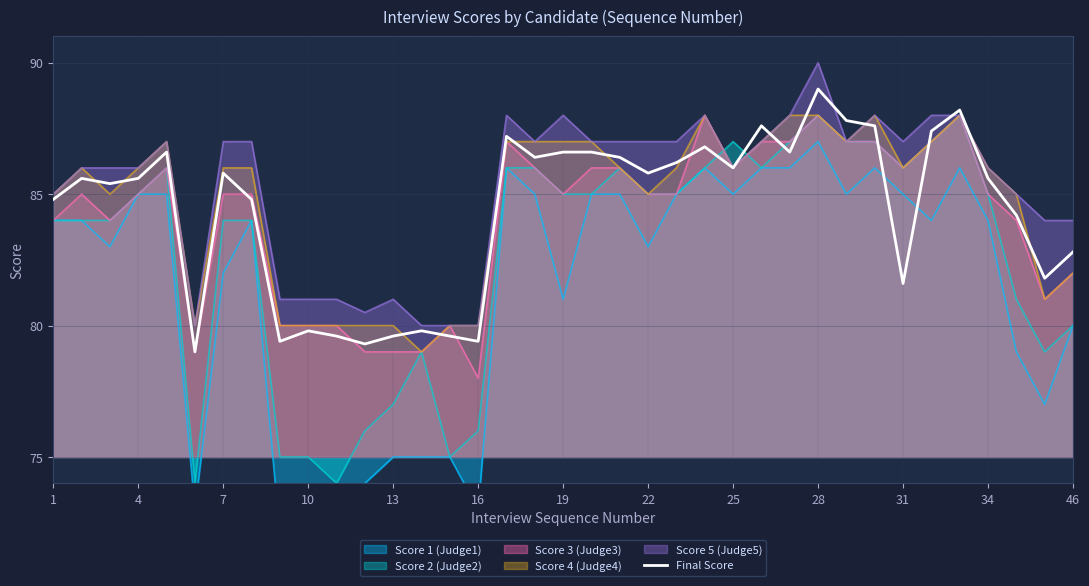

Where is Score 4 (Judge4) nearest to the value 83?

46